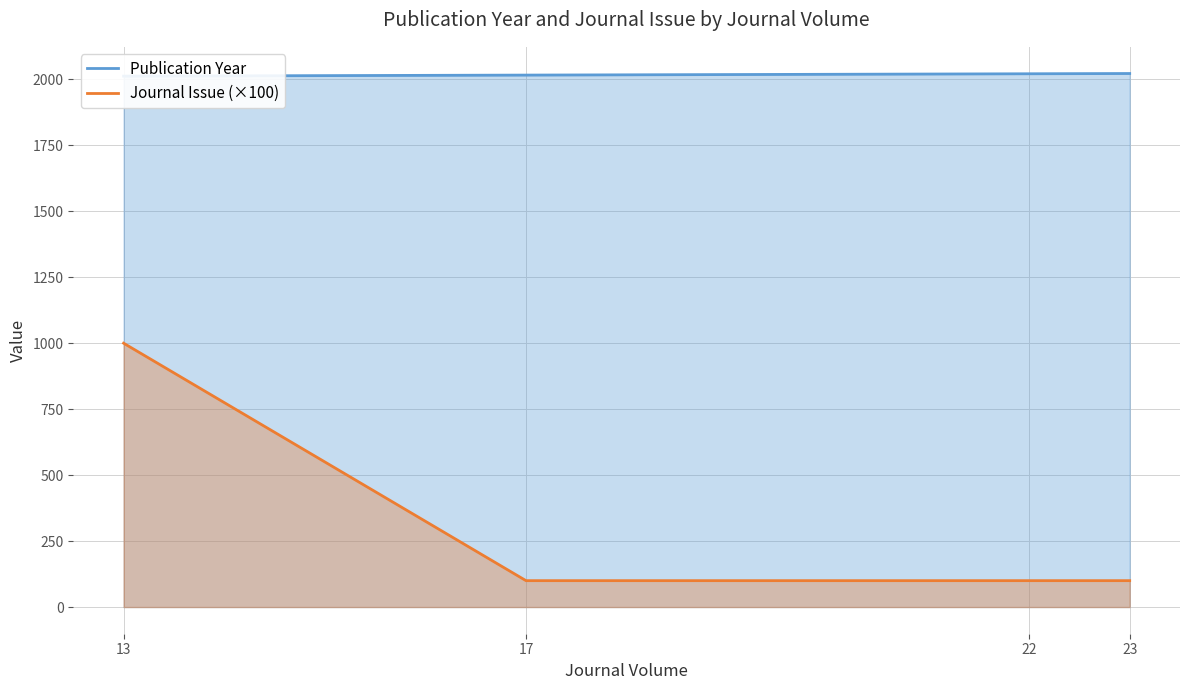

True or false: Journal Issue (×100) and Publication Year intersect in this chart.

False